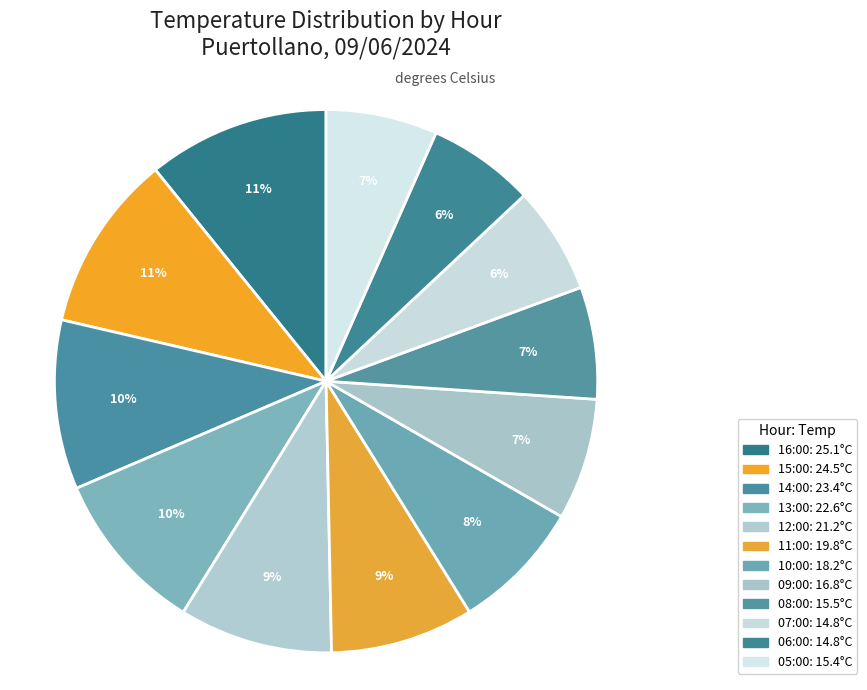

What is the total percentage of 09:00 and 13:00?

17.0%